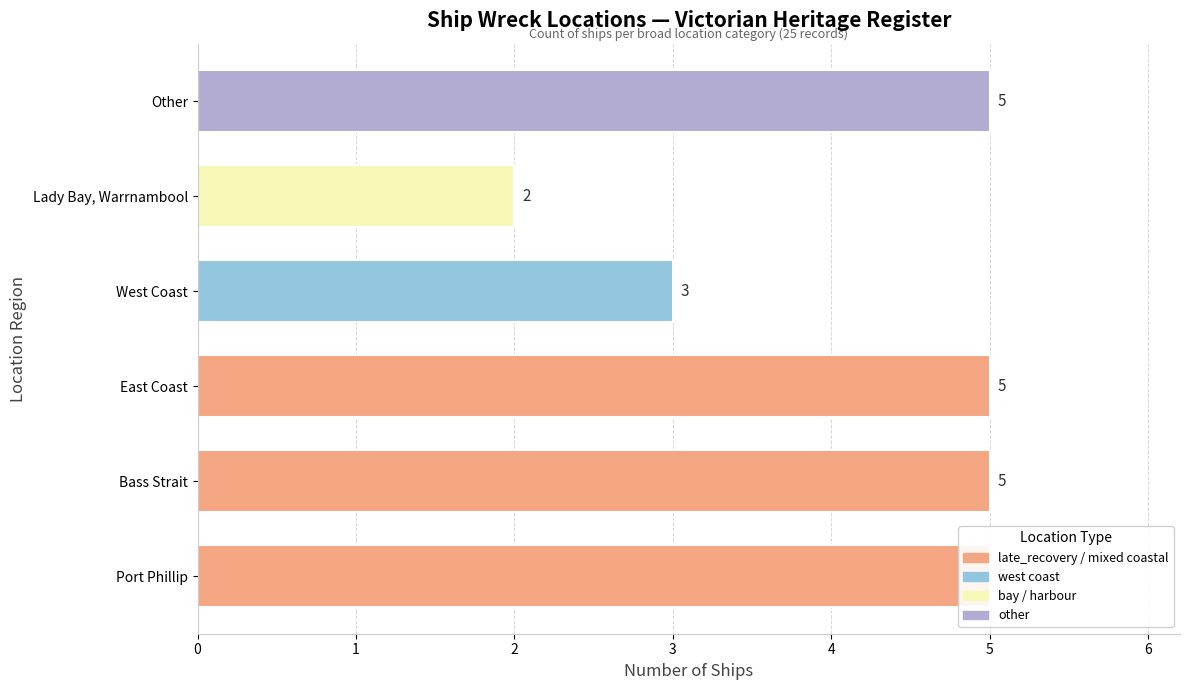

Is it true that the value at Port Phillip is 7?

False